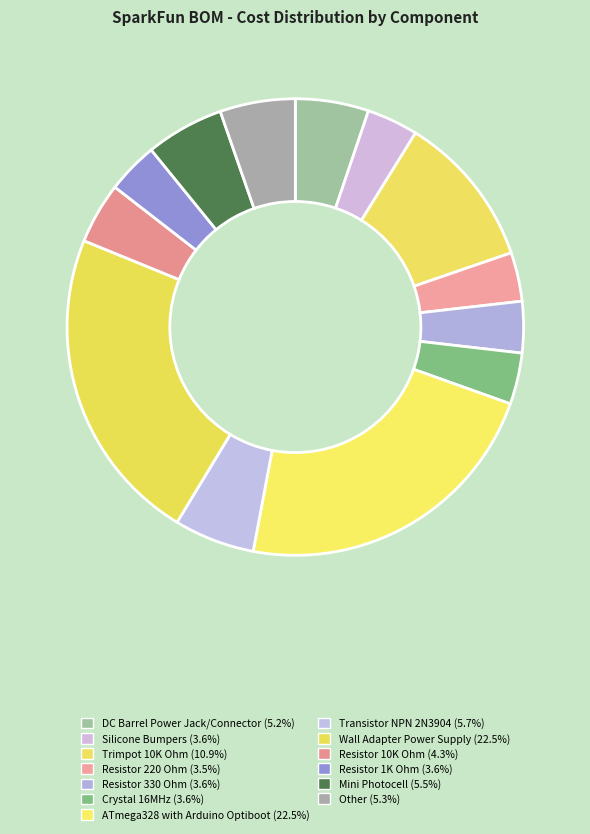

Does any single category account for the majority?

No